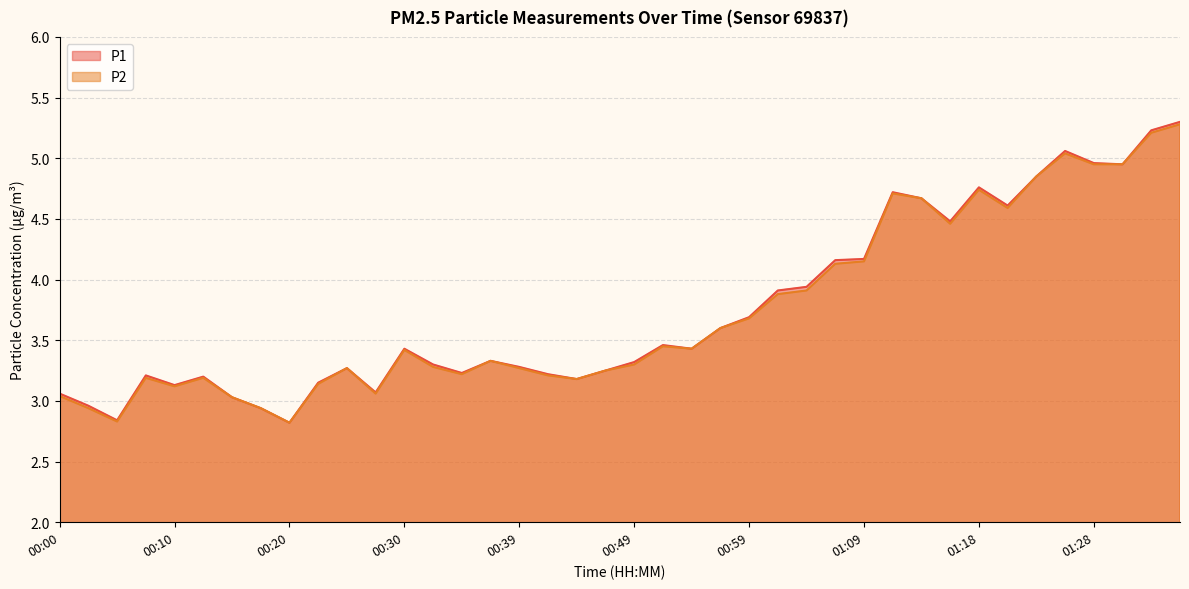

Count the number of categories in the chart.

40